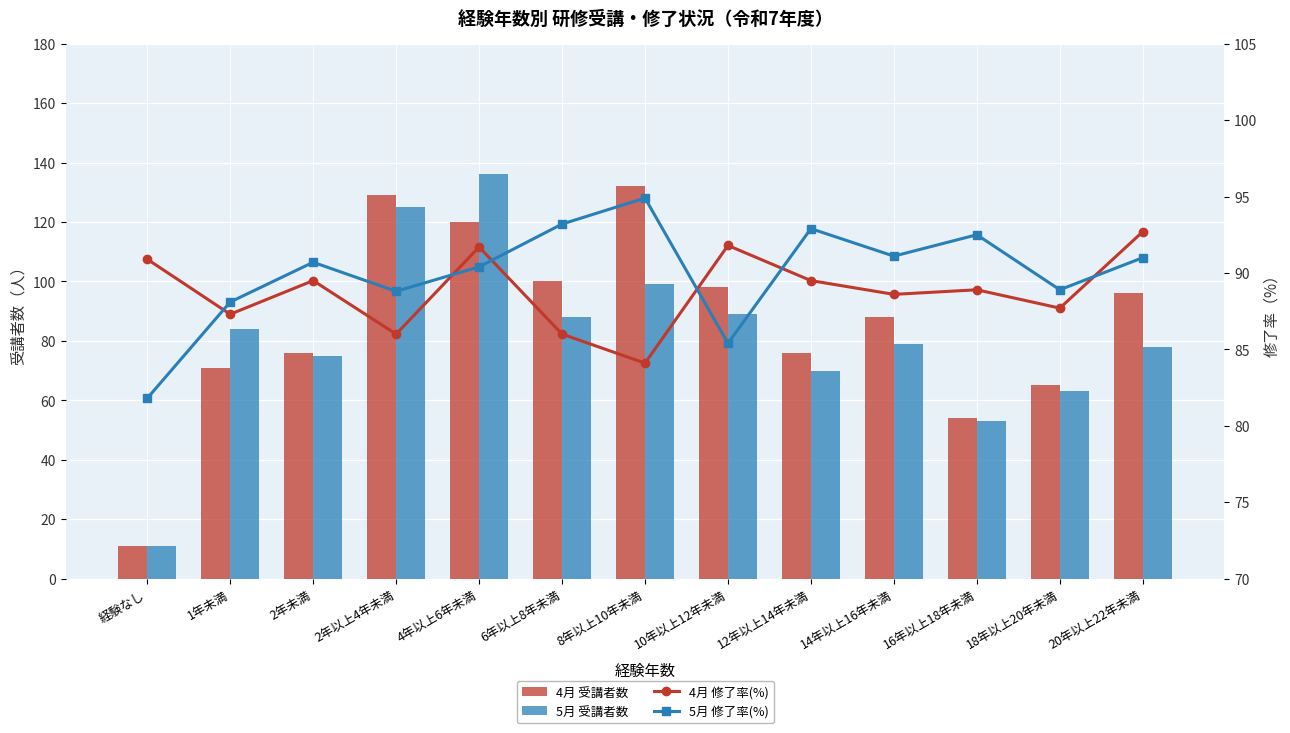

What is the sum of all 5月 修了率(%) values?

1169.7